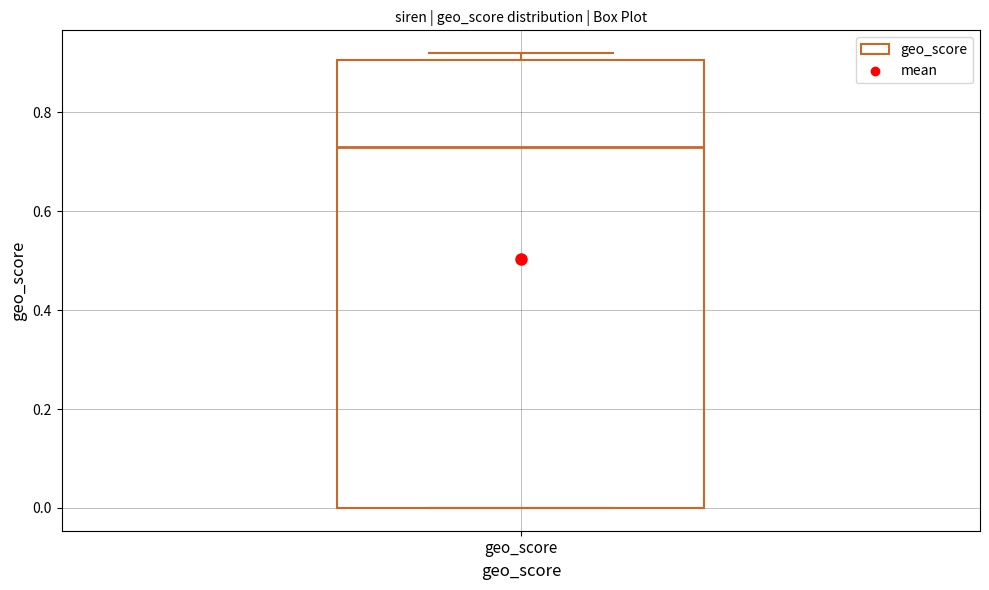

Transcribe this box plot: give where the median line is, the range the box spans, and where the two whiskers end, as read against the y-axis. The values are not printed on the chart, so give them approximately, as read against the axis.

median 0.74, box 0.00 to 0.90, whiskers 0.00 to 0.92